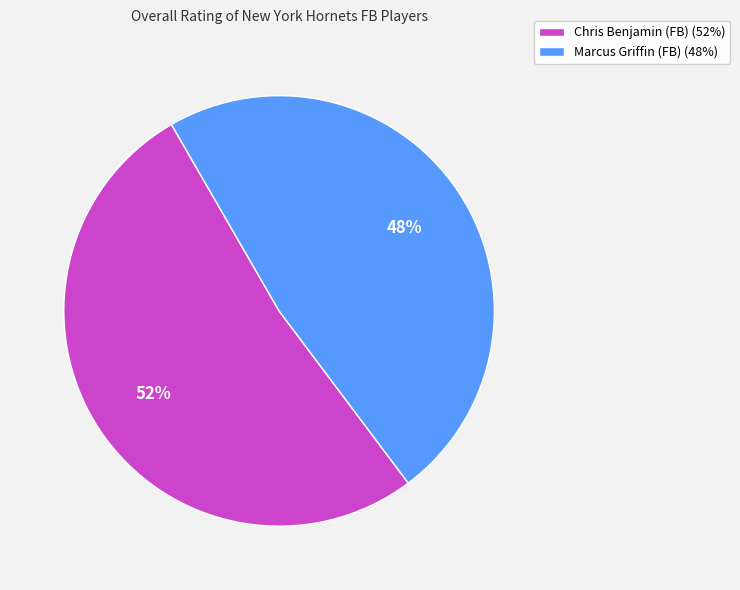

Do Marcus Griffin (FB) (48%) and Chris Benjamin (FB) (52%) together represent more than half of the pie?

Yes